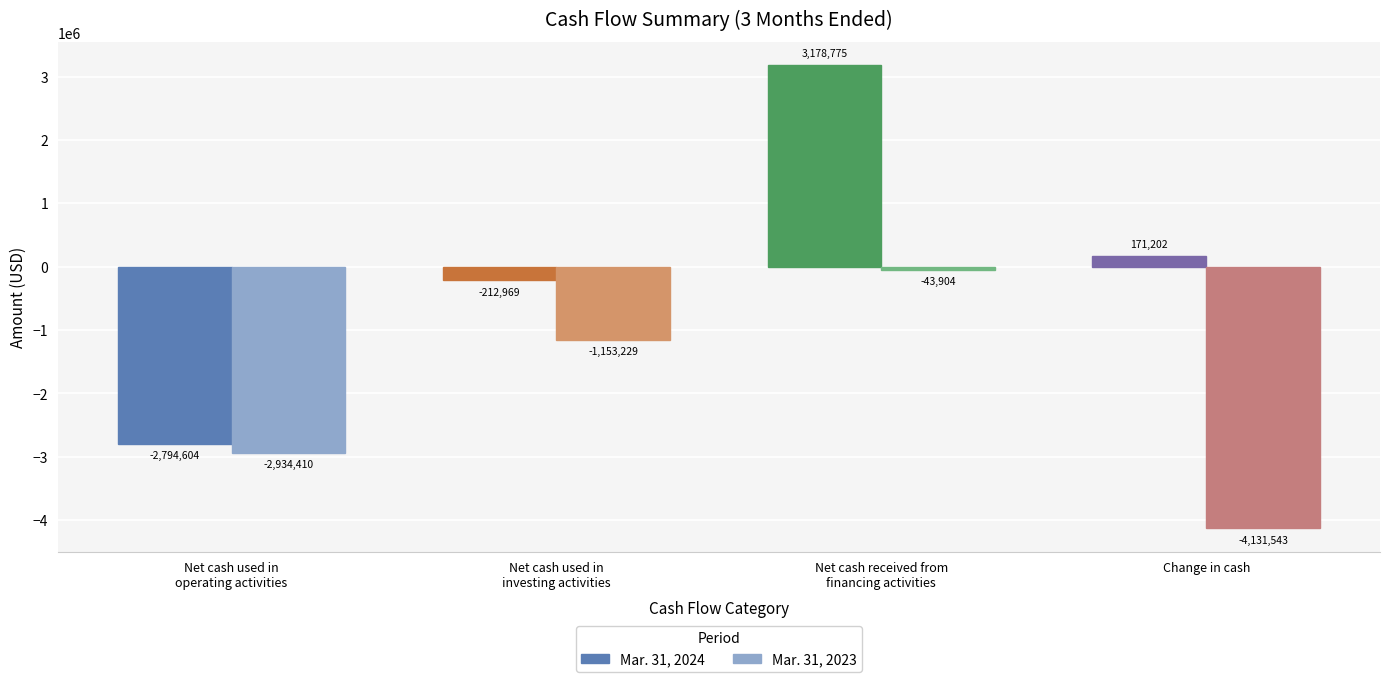

What are all the series names shown in the legend?

Mar. 31, 2024, Mar. 31, 2023